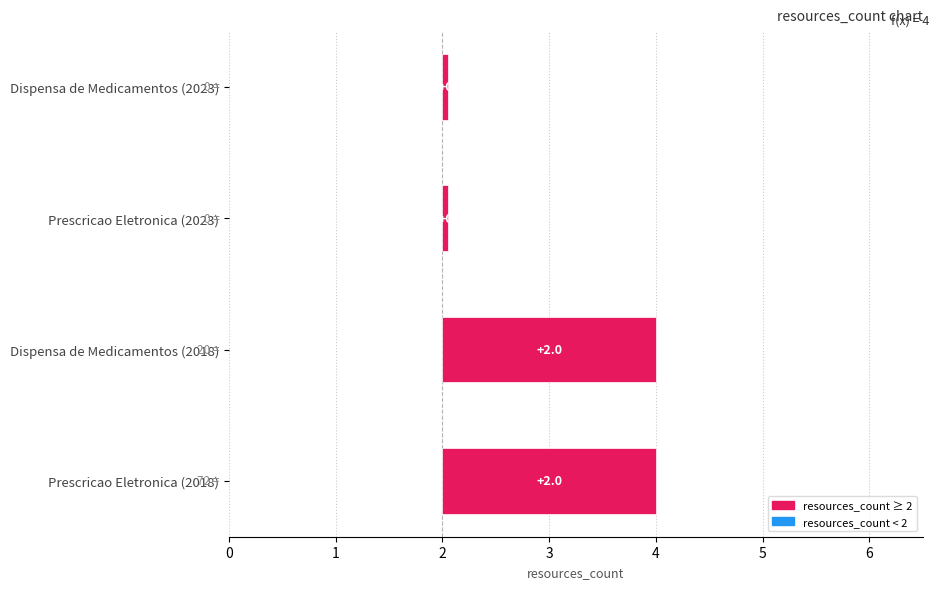

What is the sum of the values at Dispensa de Medicamentos (2018) and Prescricao Eletronica (2018)?

8